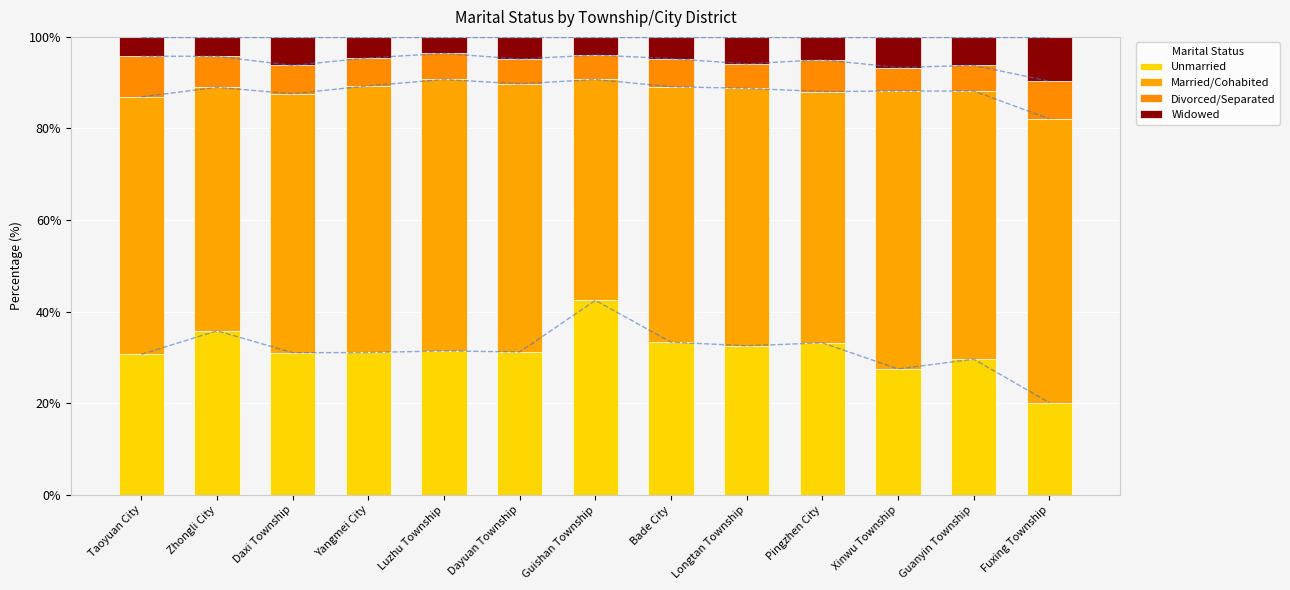

Rank the series at Pingzhen City from highest to lowest value.

Married/Cohabited, Unmarried, Divorced/Separated, Widowed